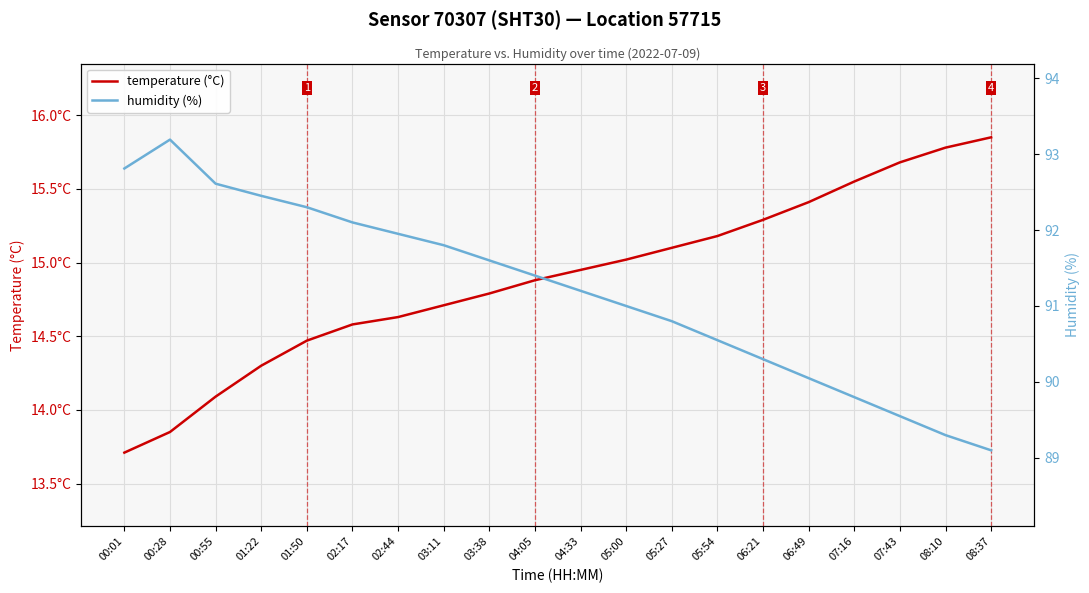

What is the label of the 10th point from the right?

04:33